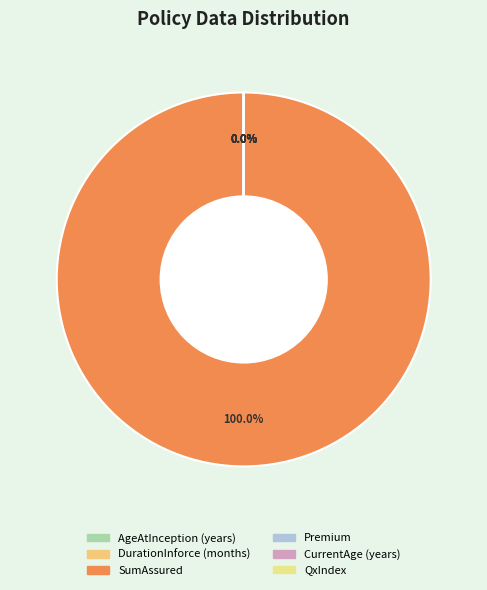

Which category has the smallest portion of the pie?

QxIndex